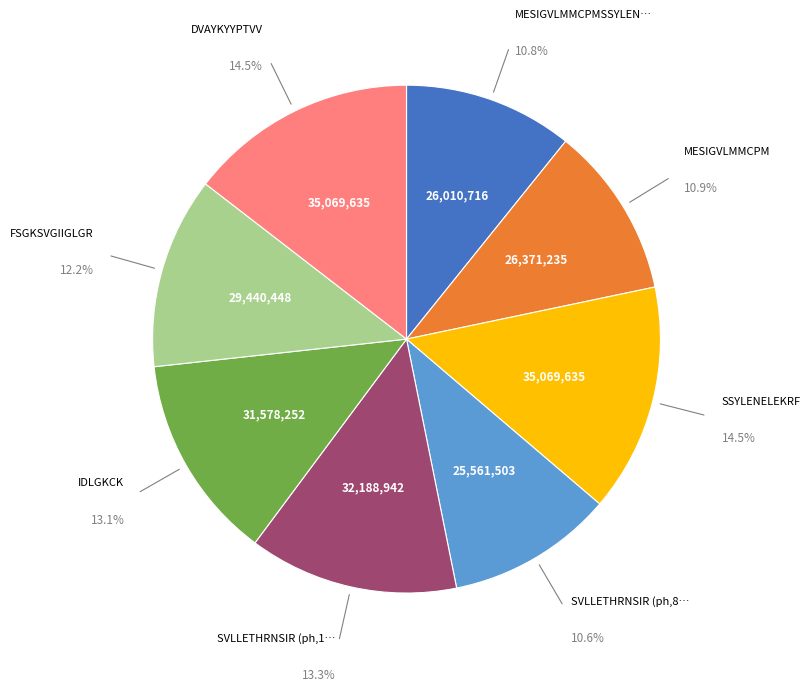

Is there any slice that represents more than half of the pie?

No